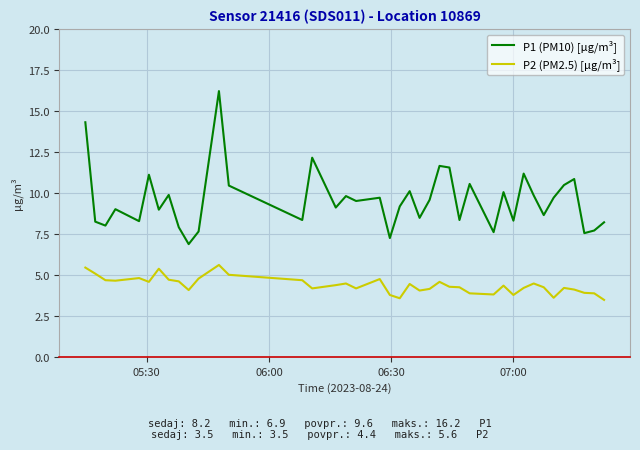

Does the chart display data point markers on the line(s)?

No